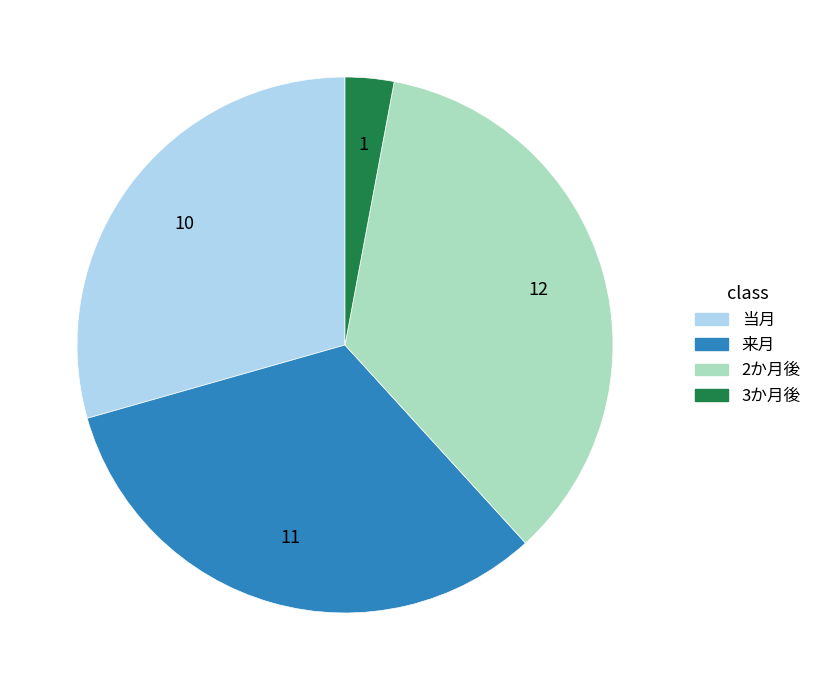

How many slices are in this pie chart?

4